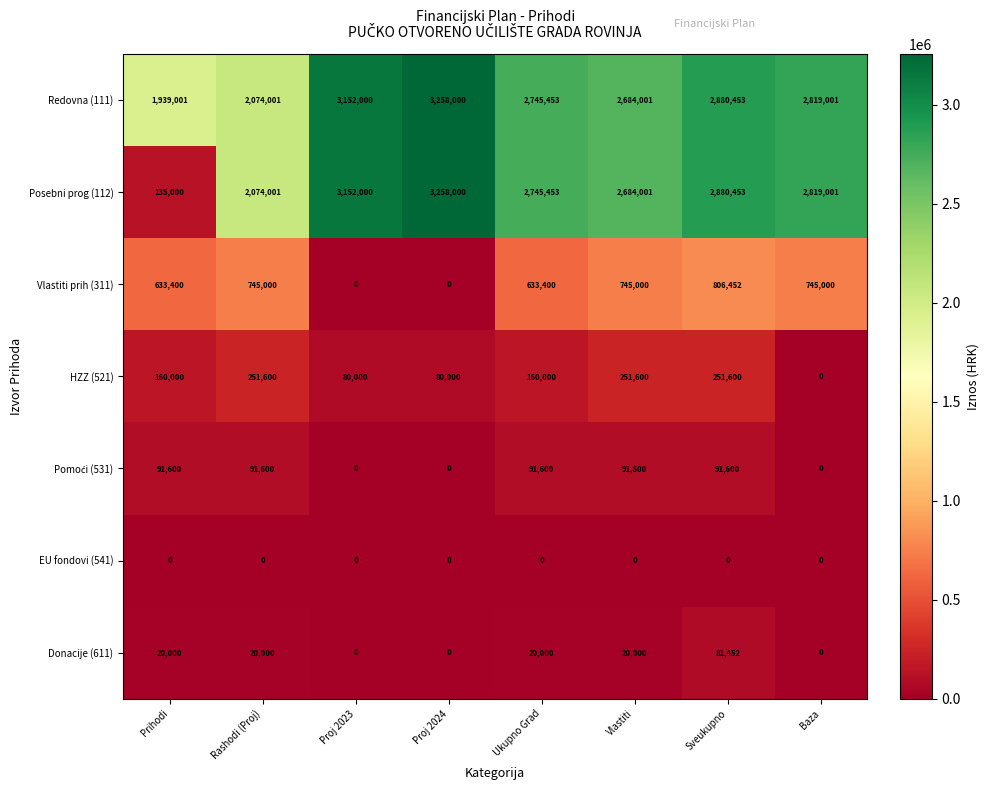

What is the difference between the highest and lowest values at Baza?

2819001